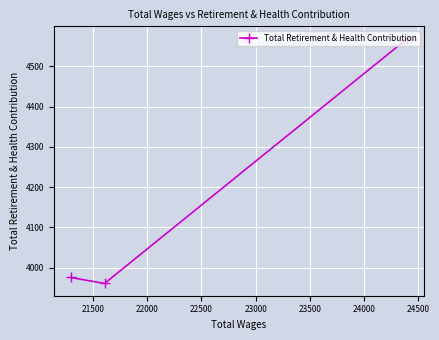

What is the average value?

4169